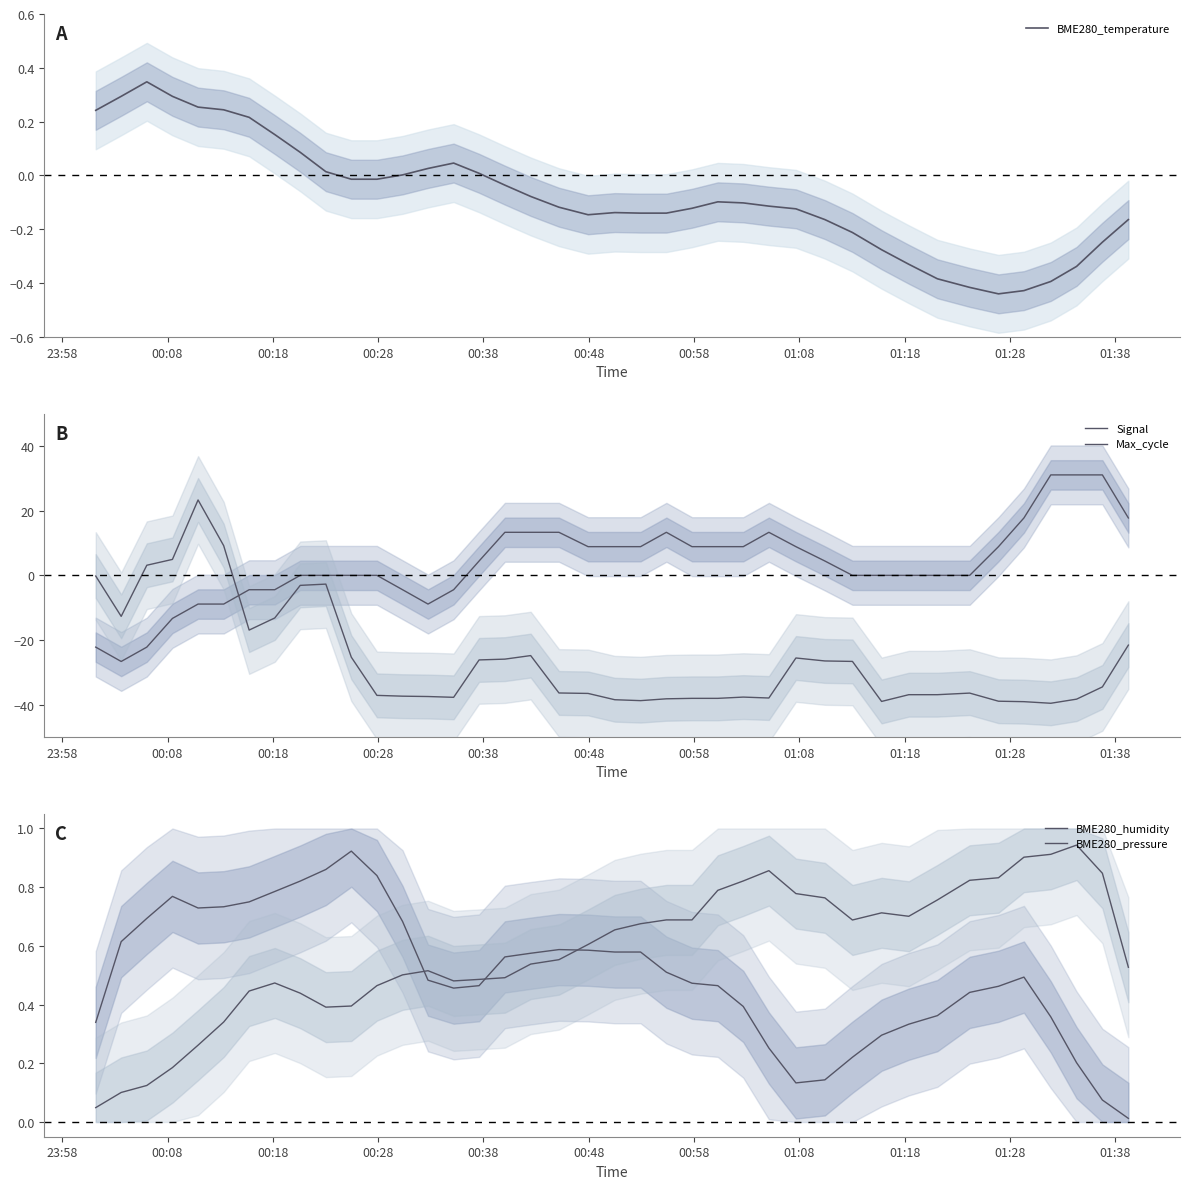

The Max_cycle series shows -16.7 at 37. True or false?

False